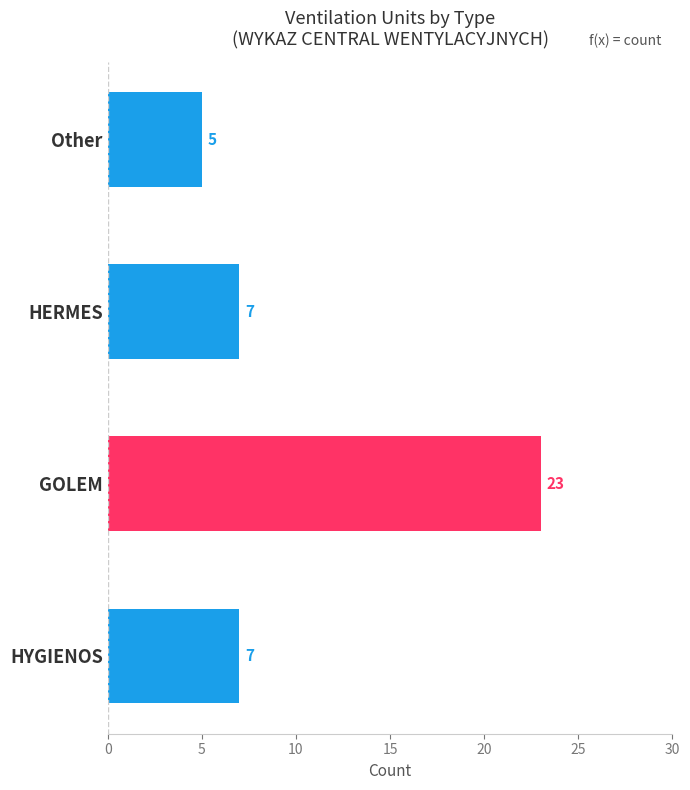

Reading bottom to top, transcribe all the data shown in this chart.

HYGIENOS=7	GOLEM=23	HERMES=7	Other=5